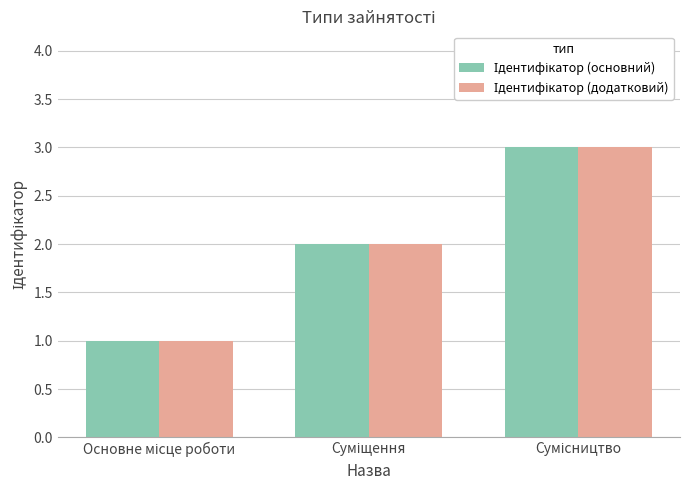

How many bars are there in each group?

2